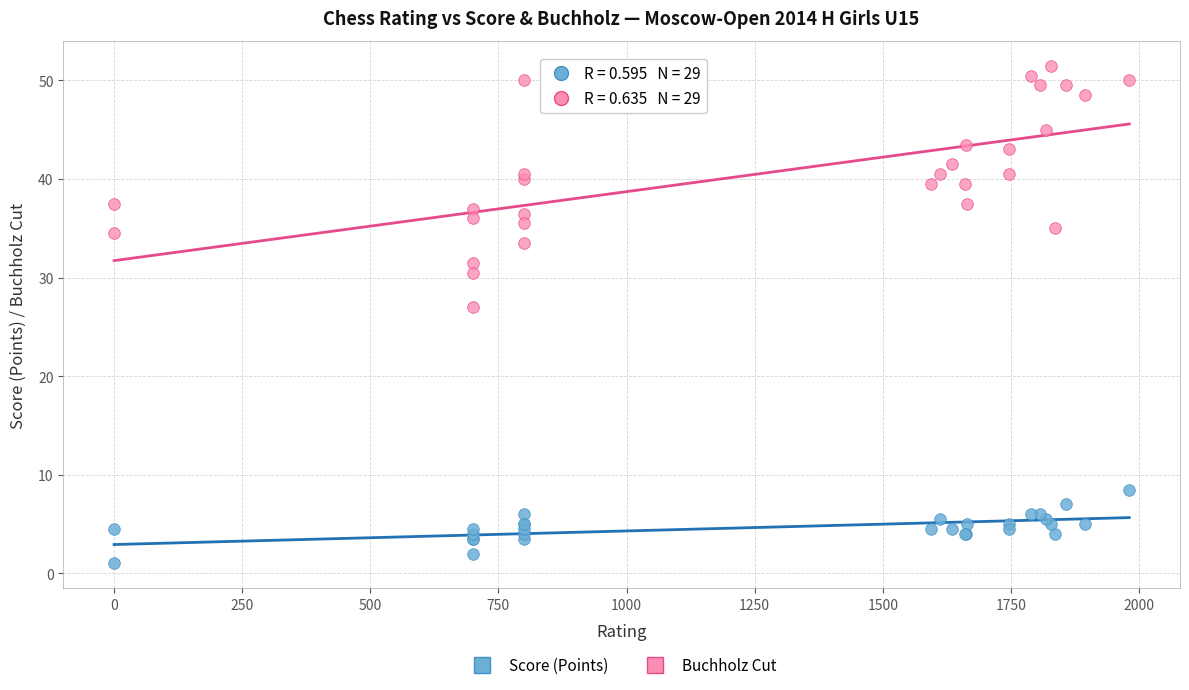

What are all the series names shown in the legend?

Score (Points), Buchholz Cut